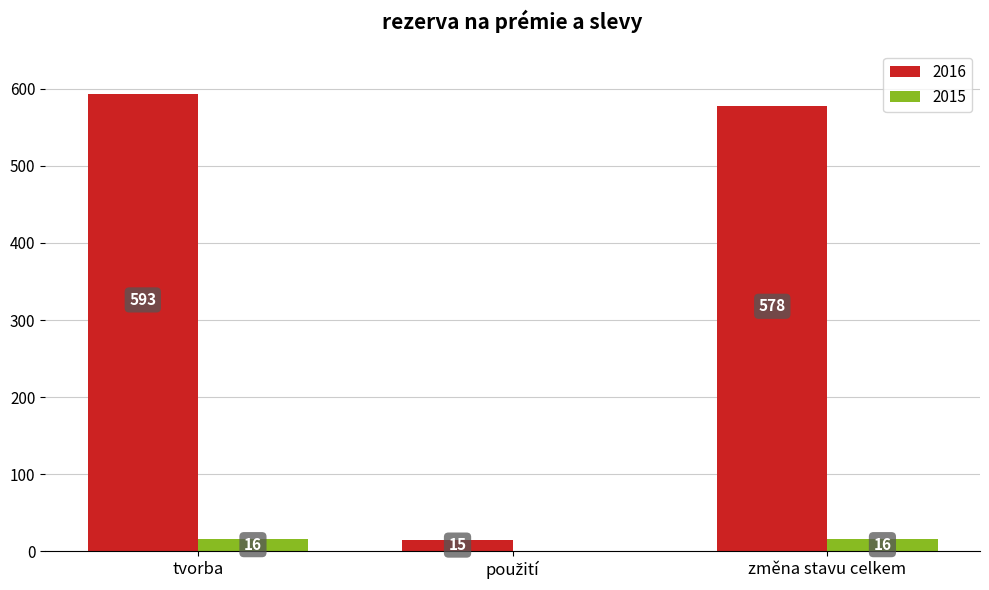

What is the sum of all 2016 values?

1186